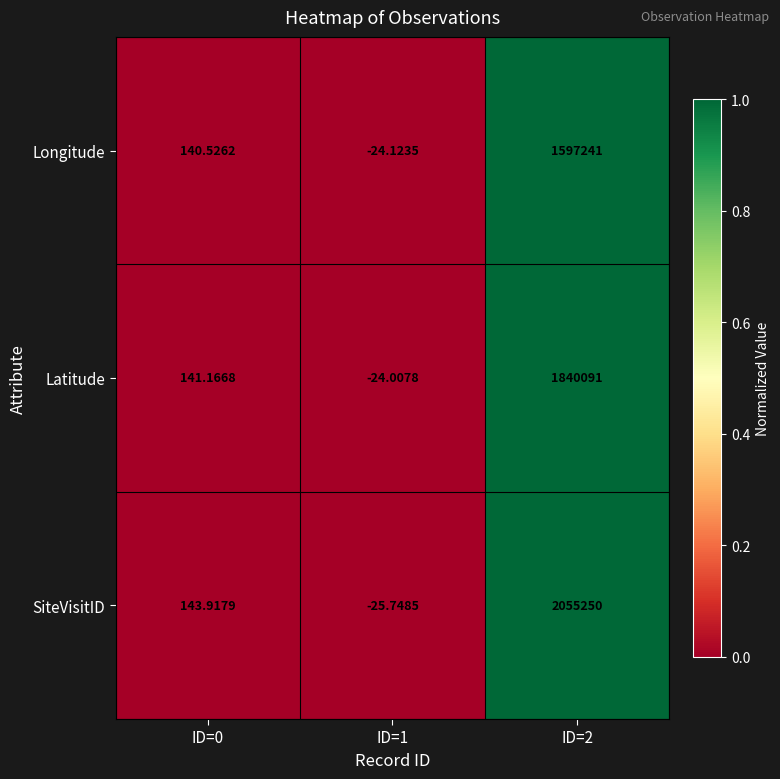

At ID=1, list the series in order from smallest to largest.

SiteVisitID, Longitude, Latitude